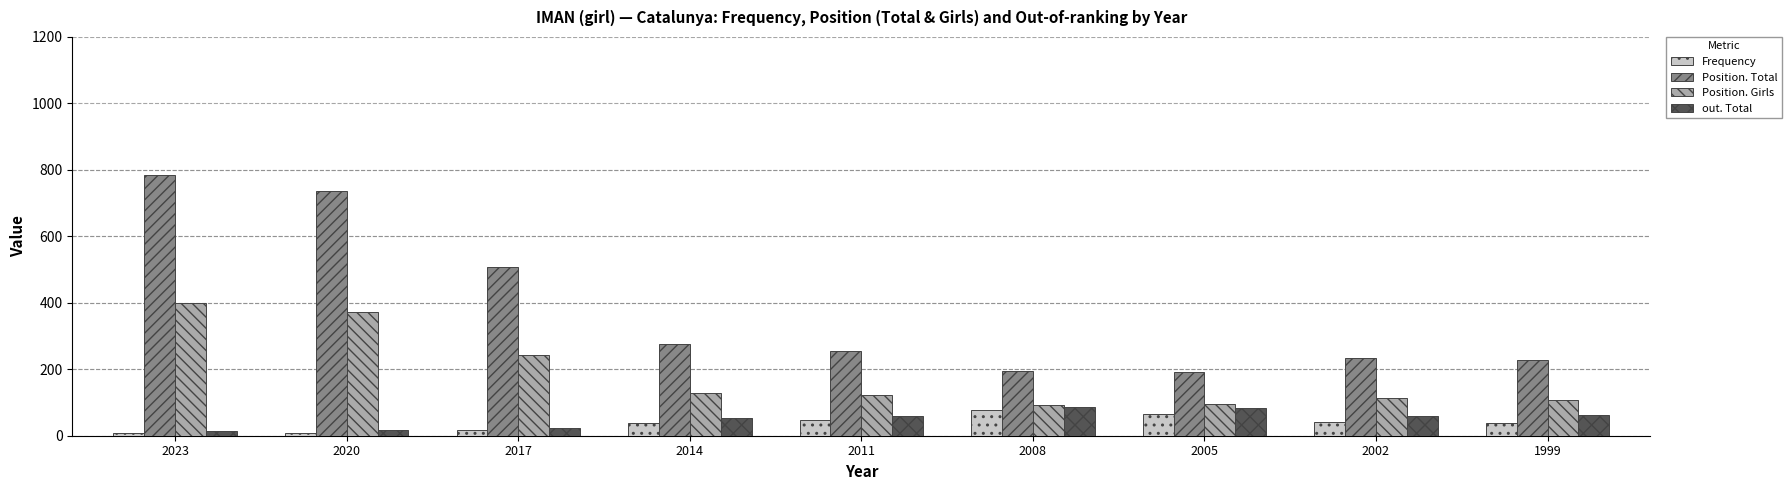

What is the average value of the Position. Girls series?

186